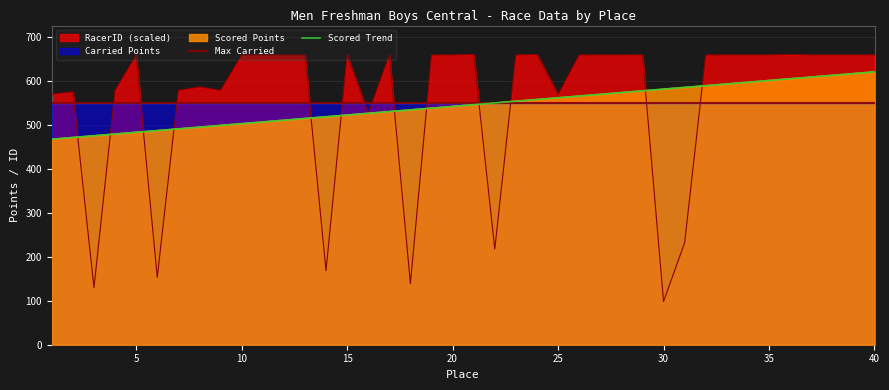

Which category has the lowest value across all series?

30